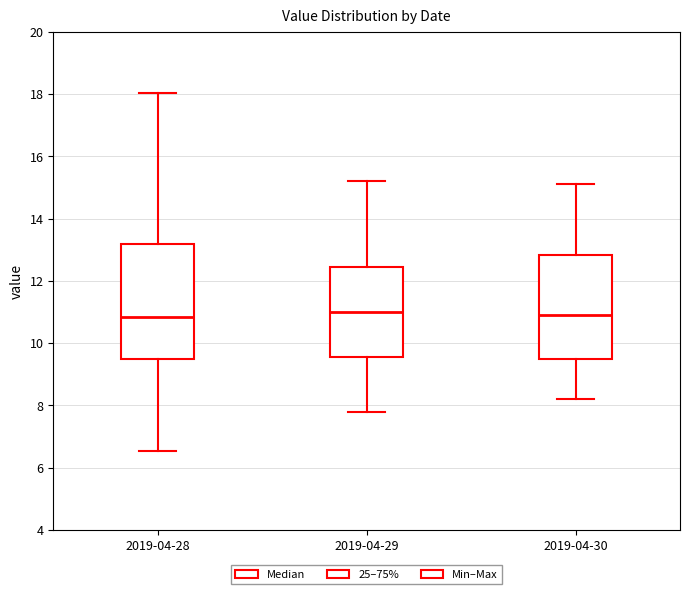

Where does the median line of the box for 2019-04-30 sit on the y-axis? The values are not printed on the chart, so give them approximately, as read against the axis.

11.0